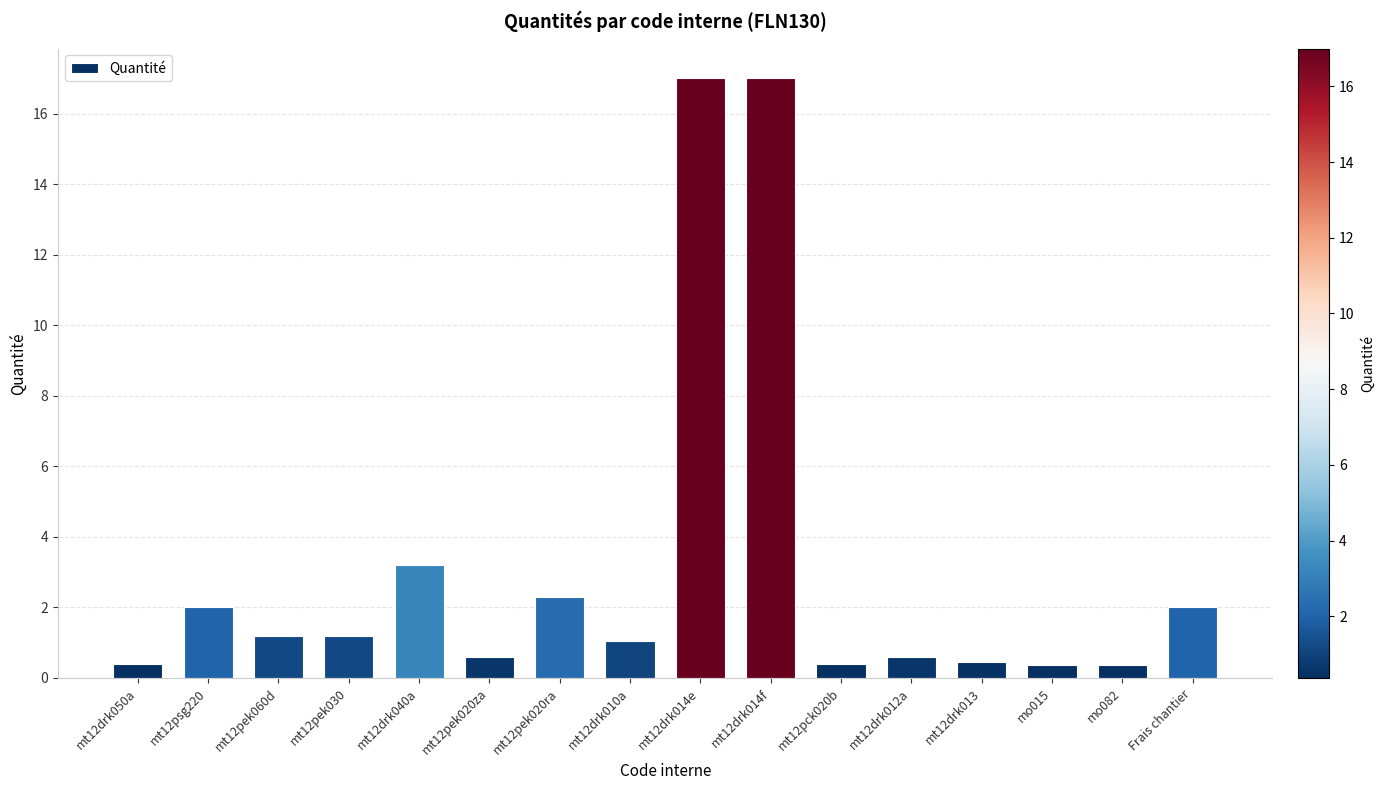

What is the label of the 7th bar from the left?

mt12pek020ra